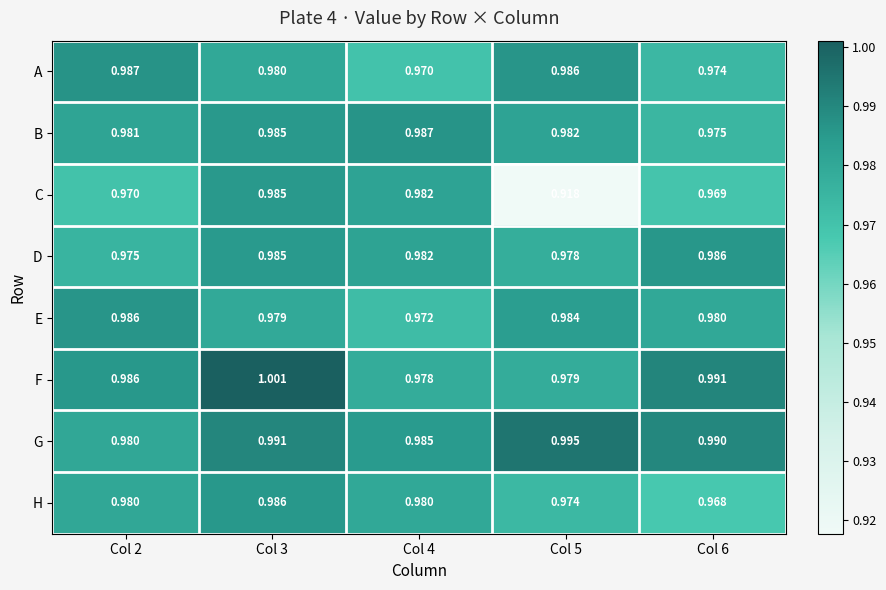

Between Col 3 and Col 5, which series saw the biggest shift?

C